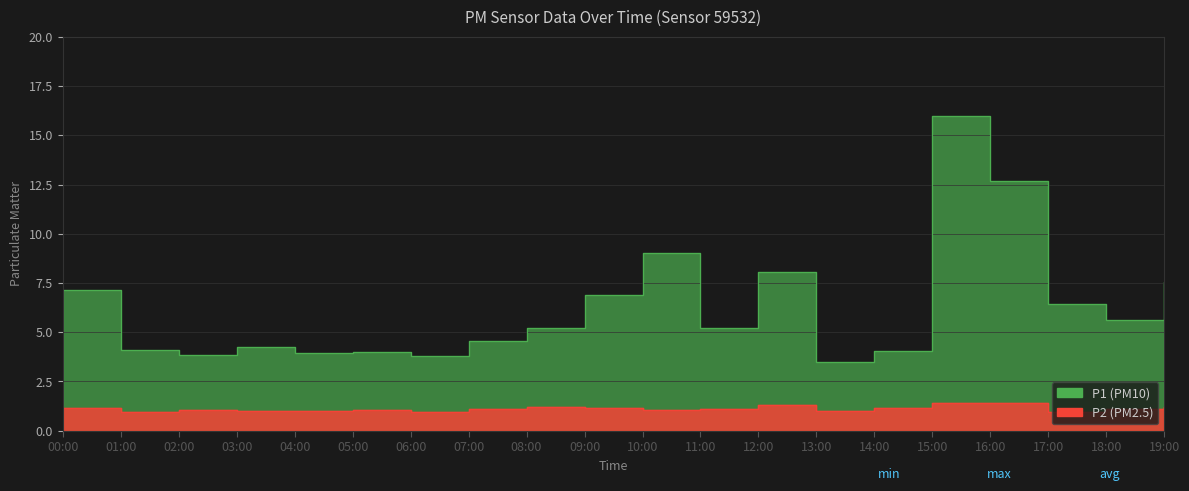

At which category is the sum across all series the highest?

15:00